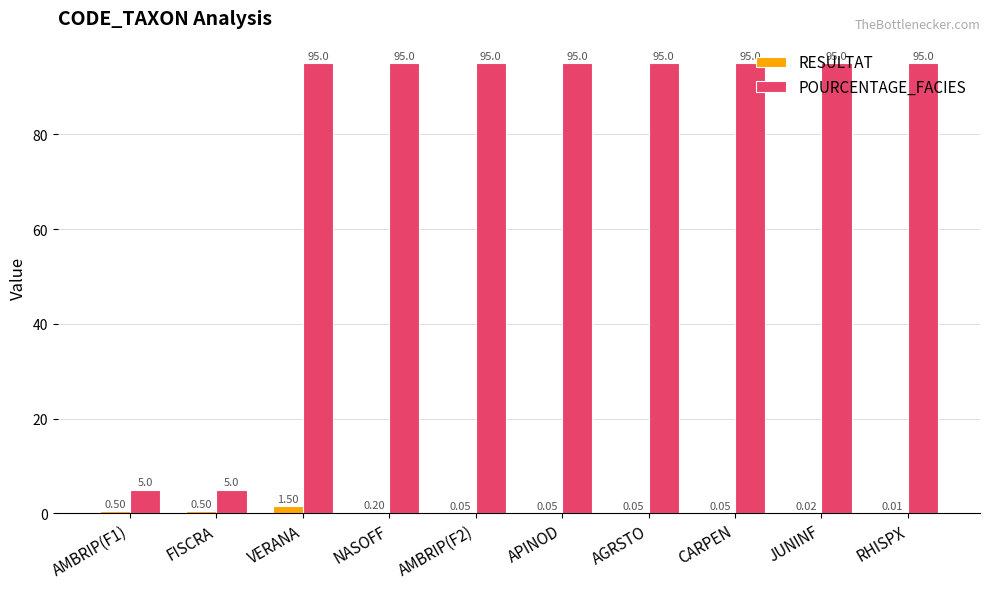

Between NASOFF and APINOD, which series saw the biggest shift?

RESULTAT